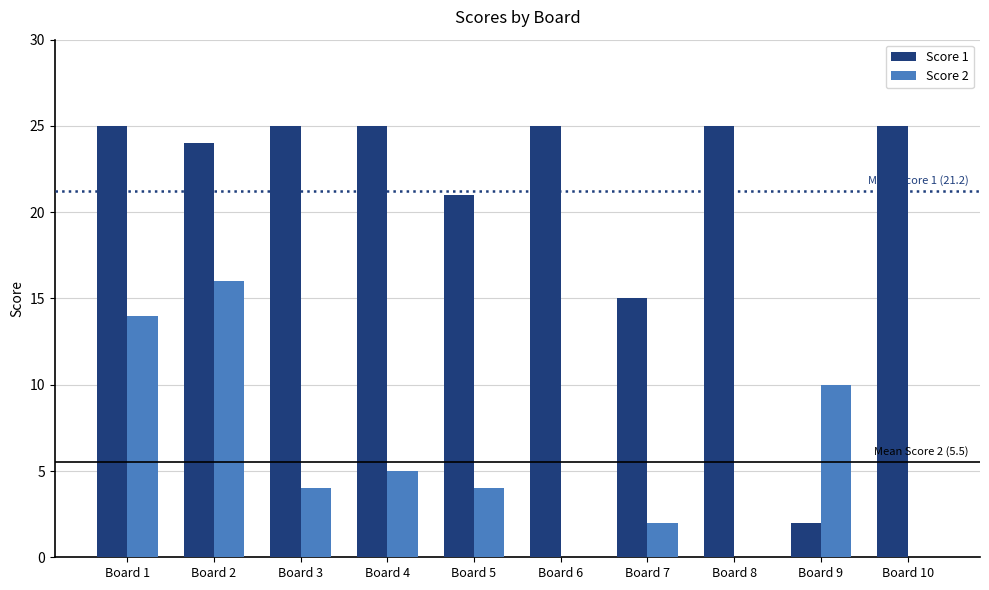

At which label is Score 1 closest to 13?

Board 7